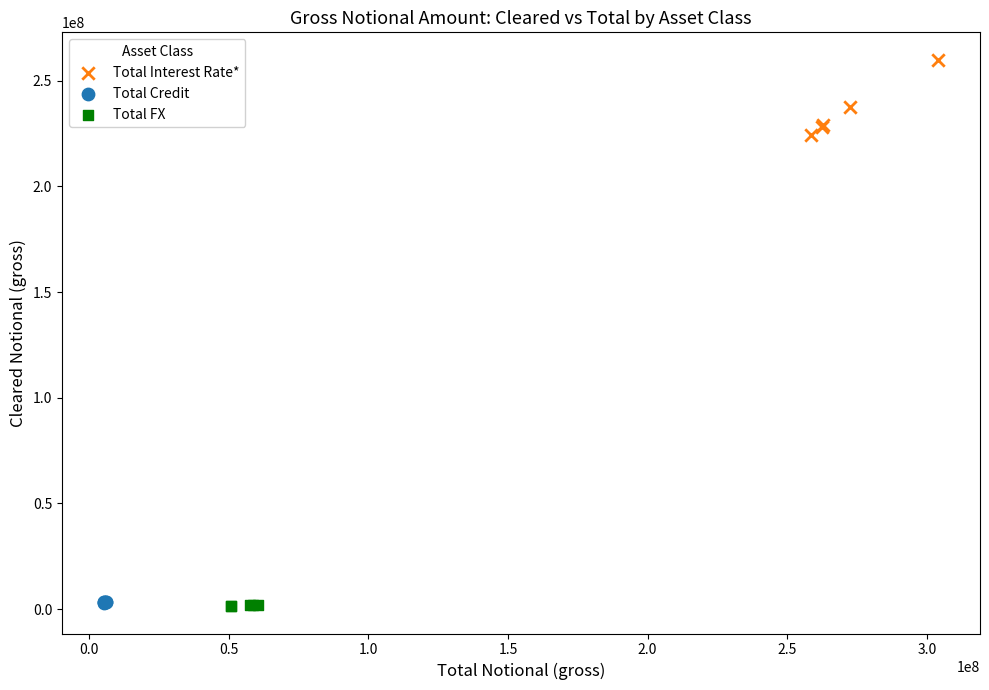

Which series reaches the maximum Y coordinate?

Total Interest Rate*